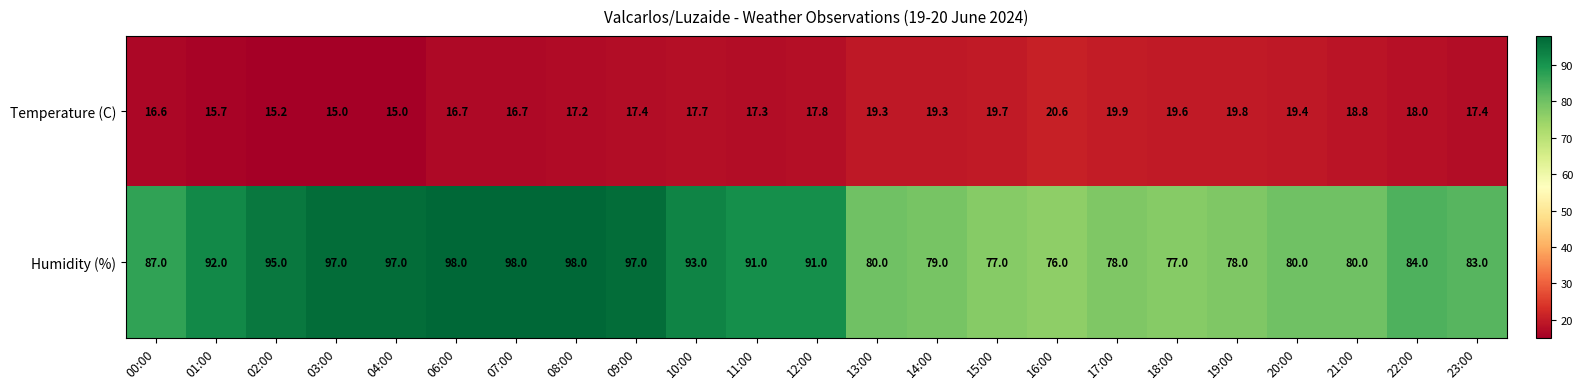

What is the difference between the maximum and second lowest values in the Humidity (%) series?

21.0